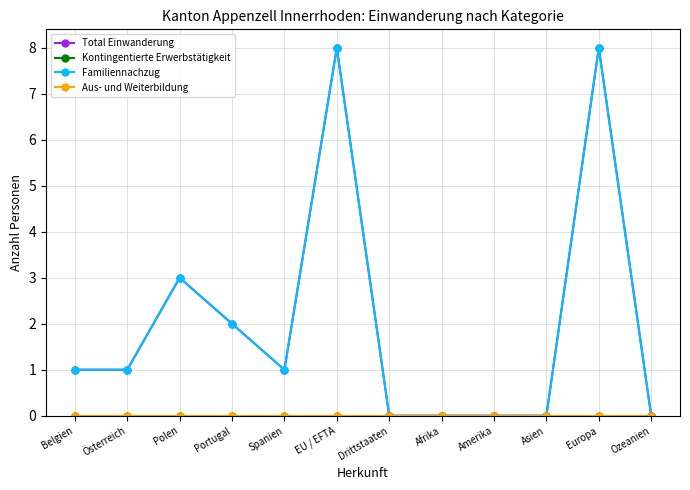

Is this an area chart (filled region under the line)?

No